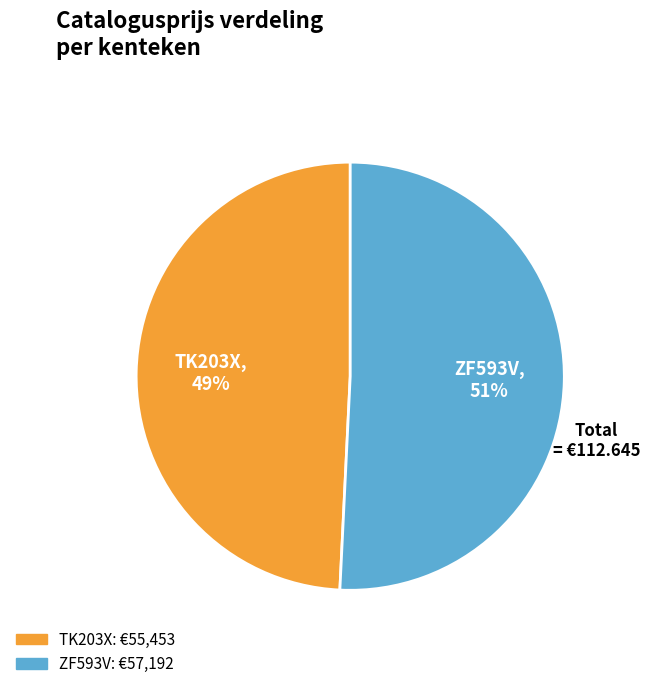

Count the number of slices in the pie.

2